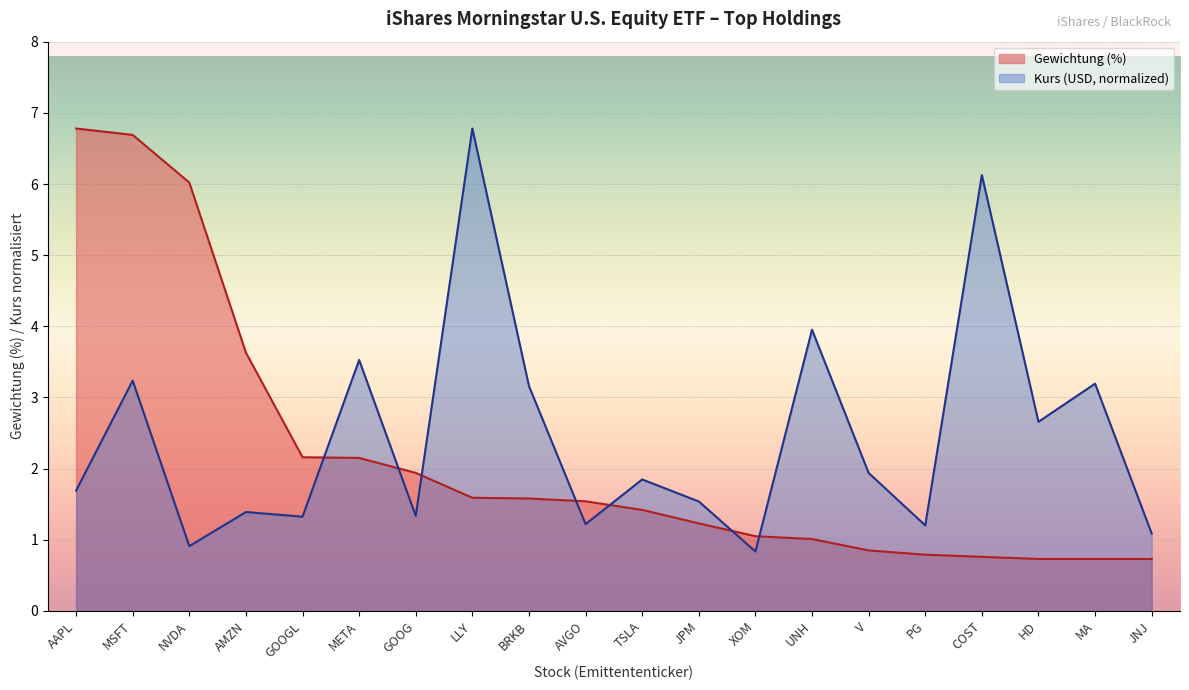

What is the total value across all series at TSLA?

3.3